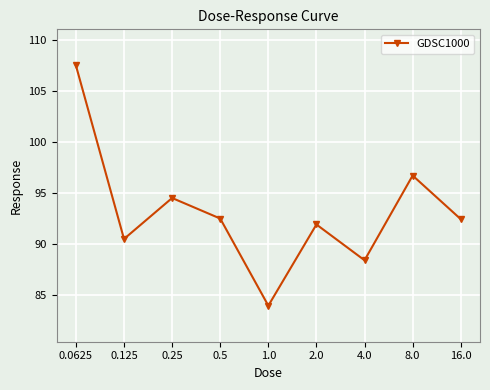

What is the change in value from 0.5 to 16.0?

-0.1